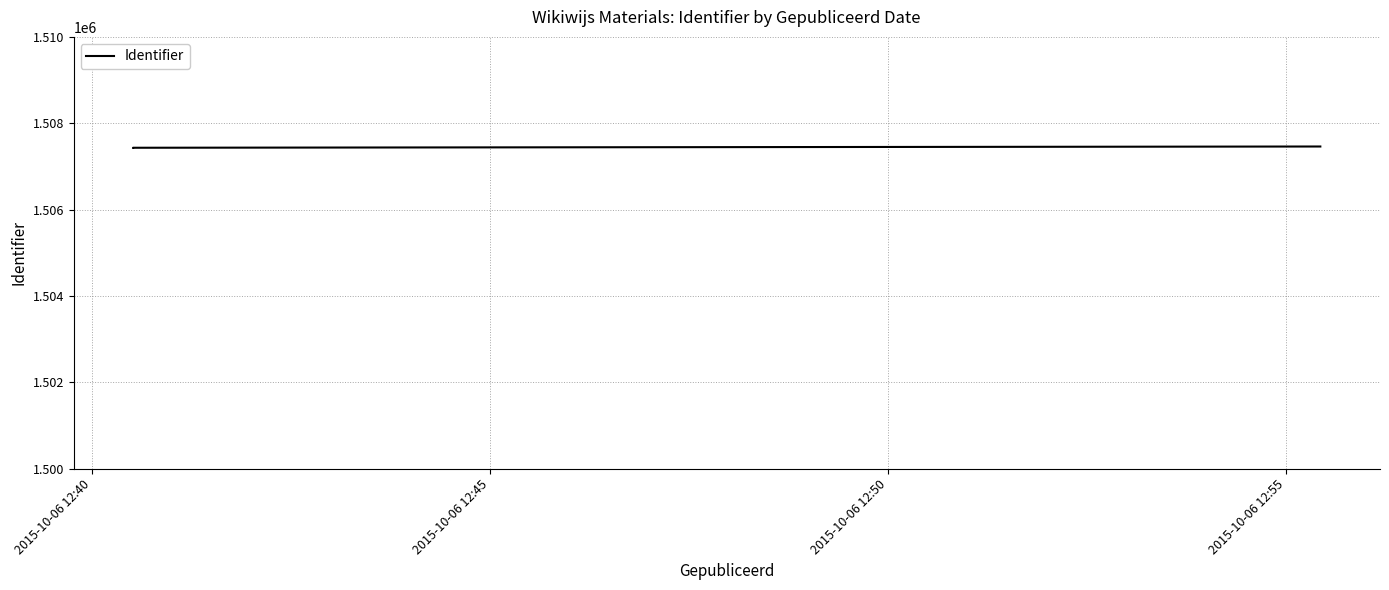

How many lines are shown in the chart?

1